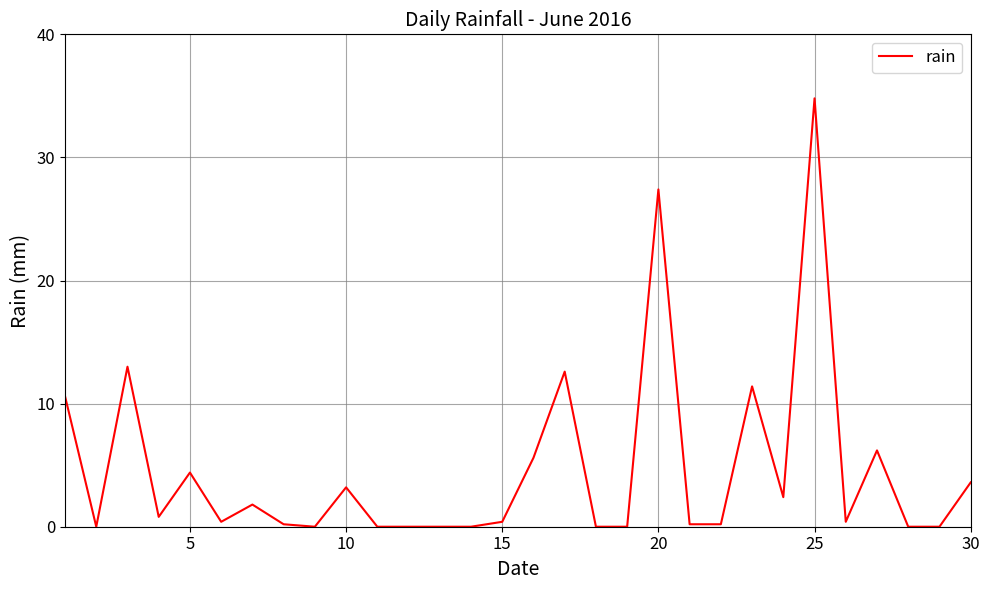

What is the greatest value displayed?

34.8